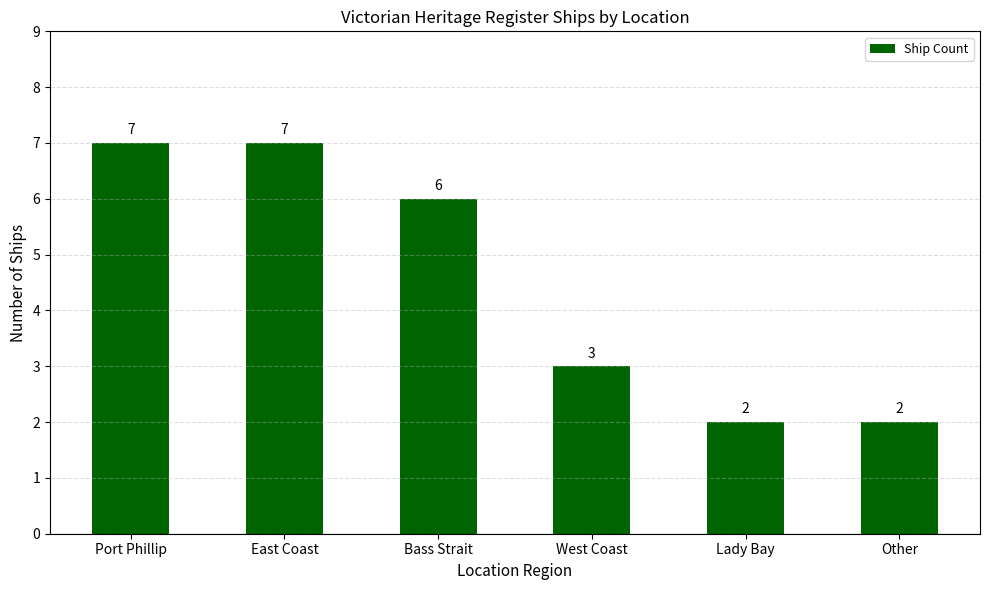

Which has a higher value, Other or Port Phillip?

Port Phillip